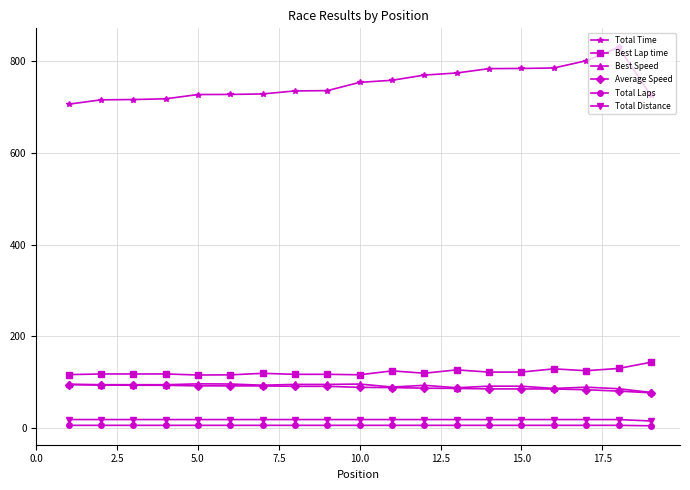

True or false: Total Distance and Average Speed intersect in this chart.

False